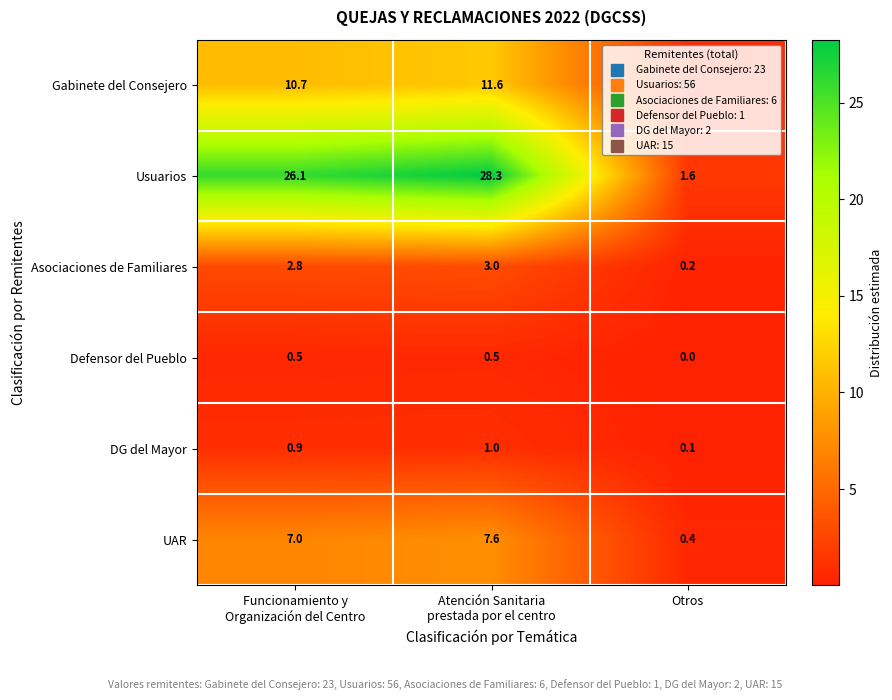

What is the sum of all DG del Mayor values?

2.0